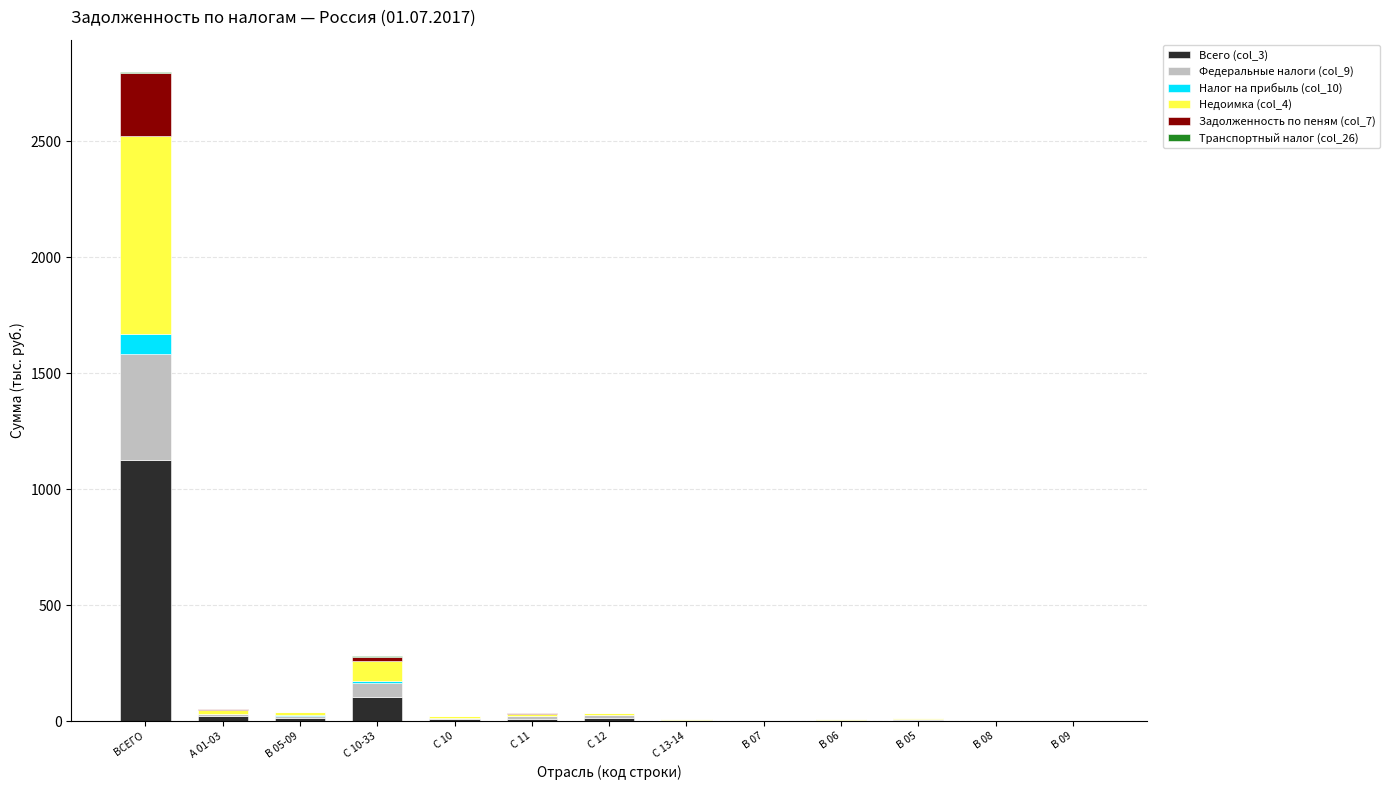

At which category is the sum across all series the highest?

ВСЕГО